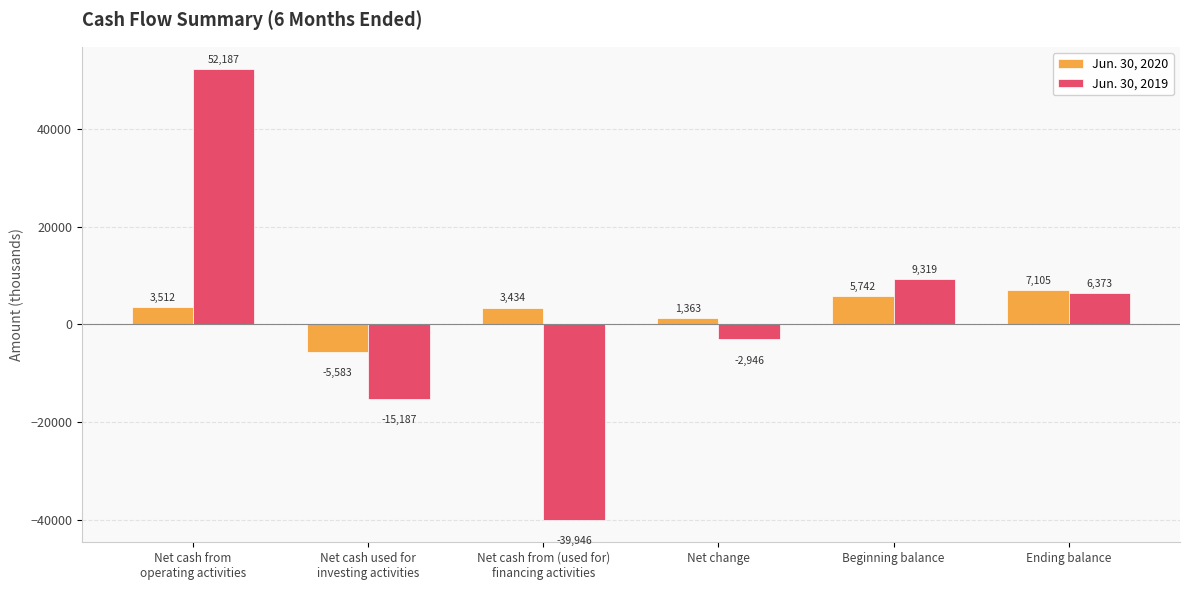

How many bars are there in total?

12